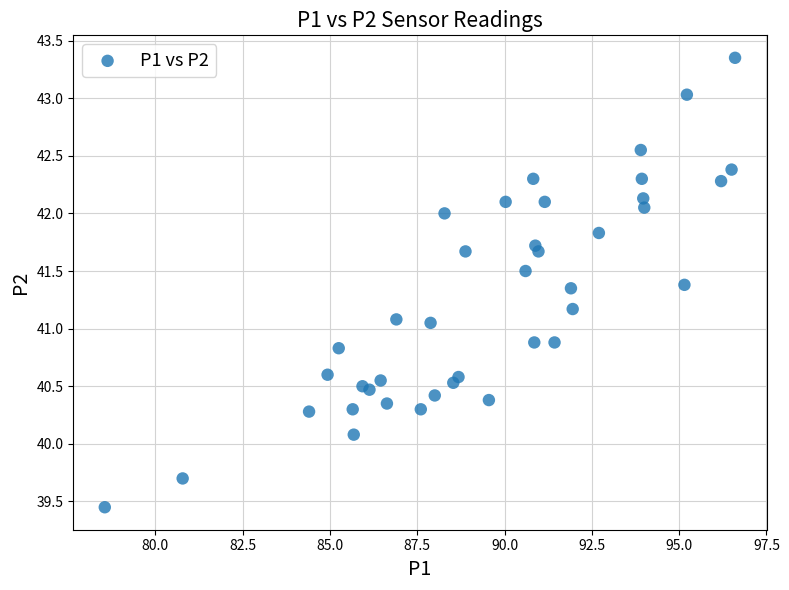

What is the range of X values (max minus min)?

18.0